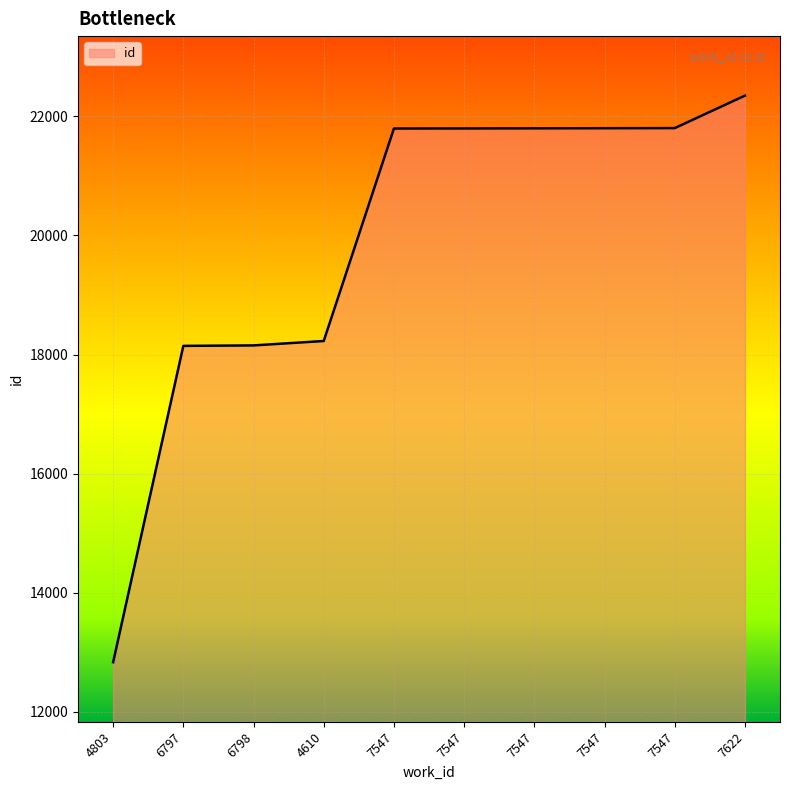

Rank the categories by value from lowest to highest.

4803, 6797, 6798, 4610, 7547, 7547, 7547, 7547, 7547, 7622